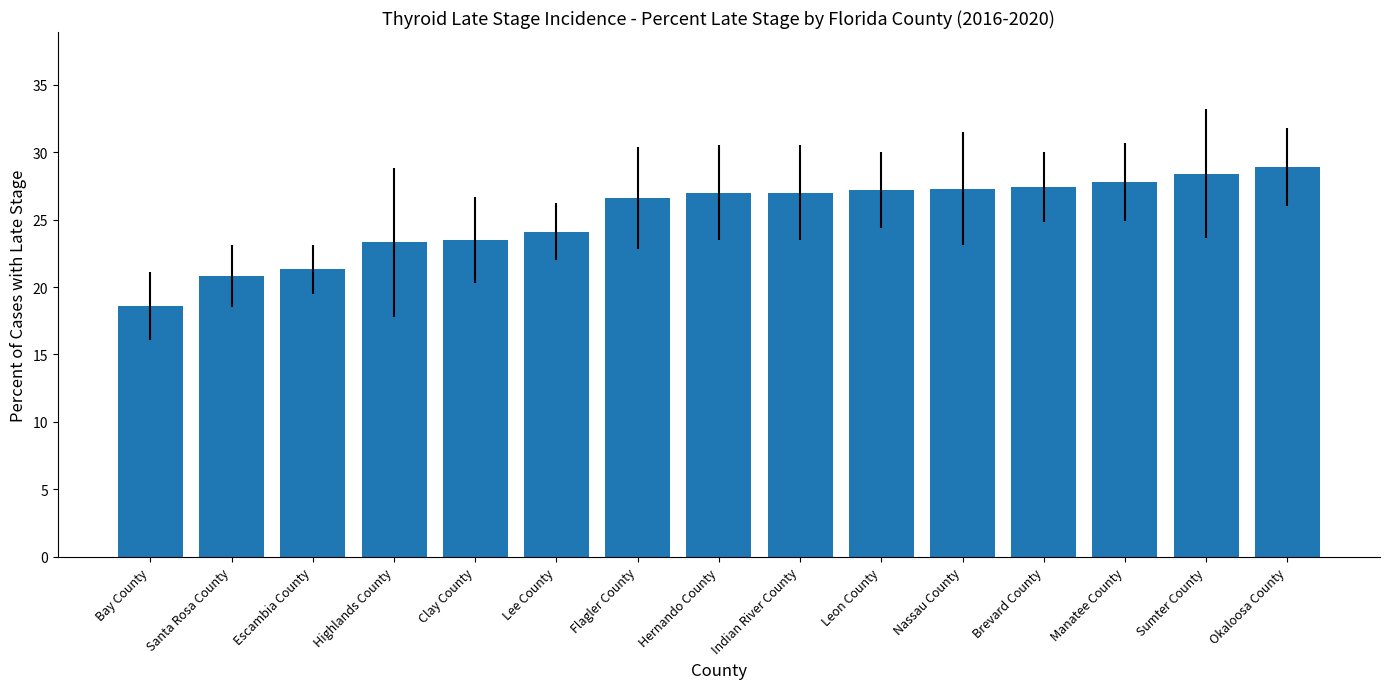

Which label corresponds to the smallest value in the chart?

Bay County